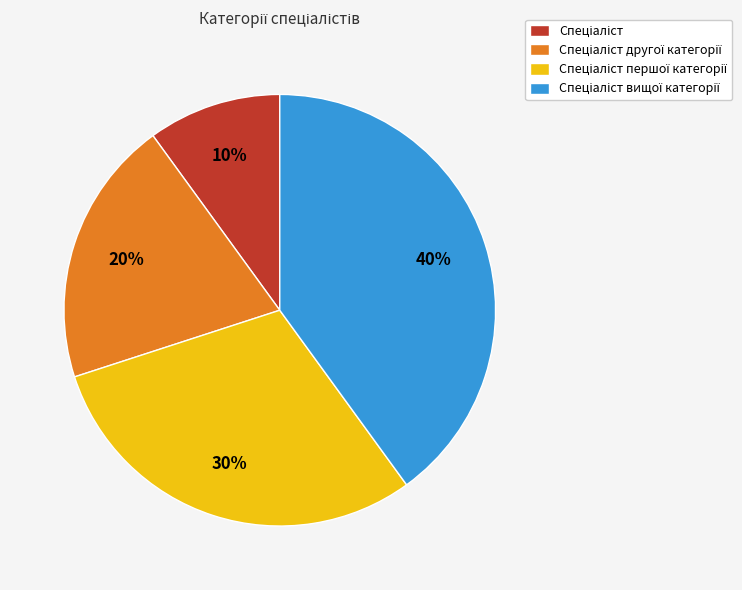

To the nearest percent, what is the difference between the largest and smallest slice percentages?

30%